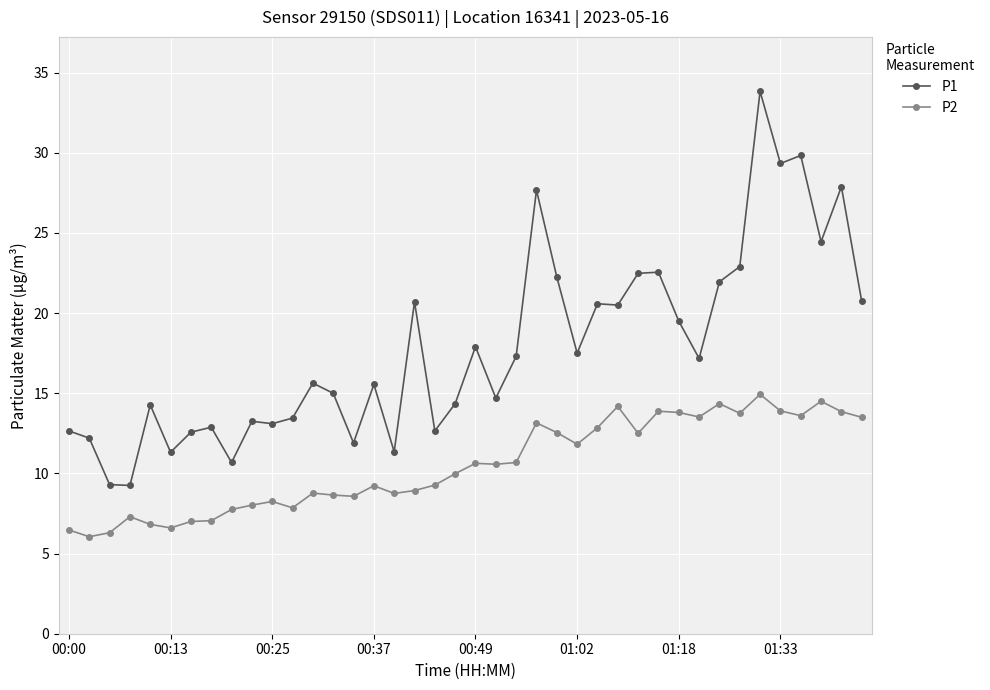

In P2, how many points are higher than both neighbors (excluding endpoints)?

11